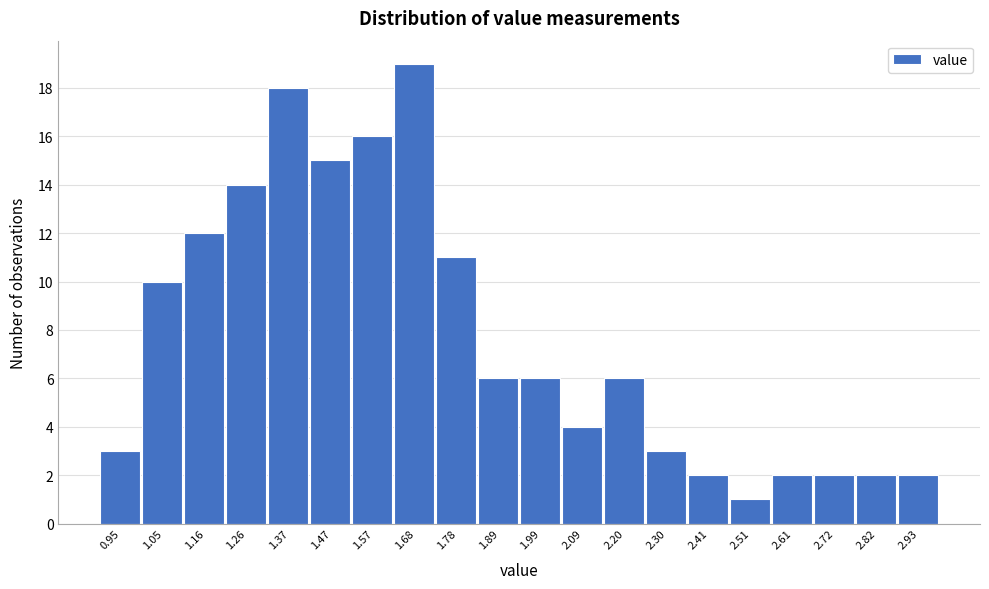

Reading left to right, what are all the values shown in this chart?

3	10	12	14	18	15	16	19	11	6	6	4	6	3	2	1	2	2	2	2